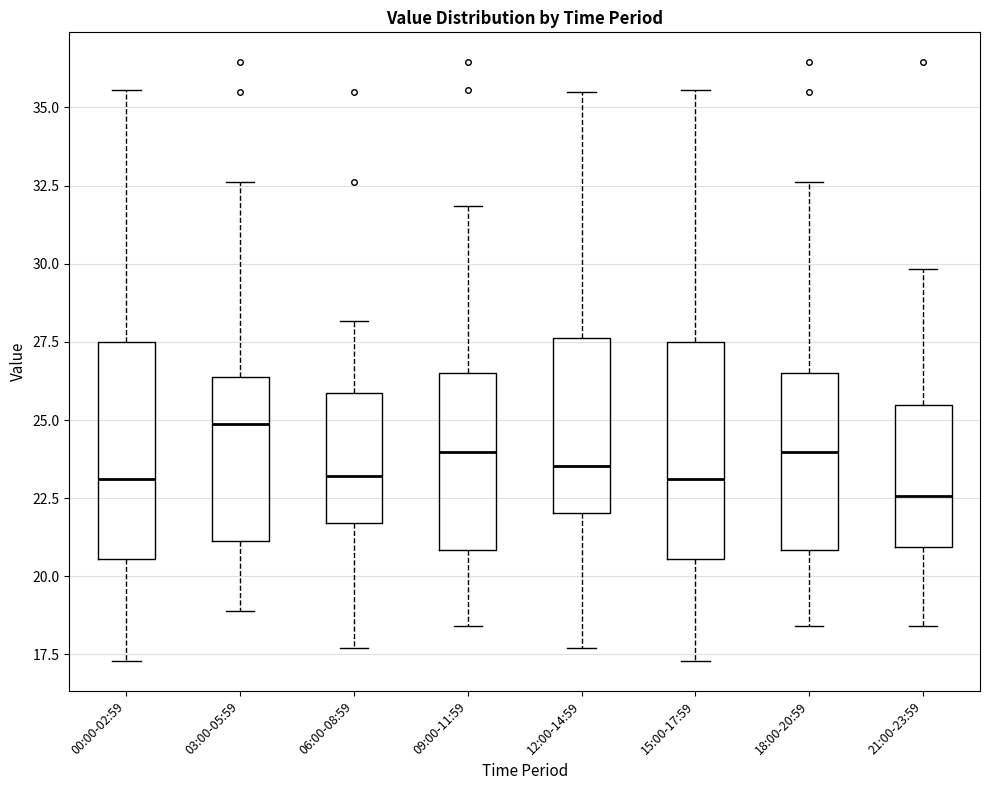

Reading left to right, read every box against the y-axis: the position of its median line, the range the box covers, and the ends of its whiskers. The values are not printed on the chart, so give them approximately, as read against the axis.

00:00-02:59: median 23.0, box 20.5 to 27.5, whiskers 17.5 to 35.5
03:00-05:59: median 25.0, box 21.0 to 26.5, whiskers 19.0 to 32.5
06:00-08:59: median 23.0, box 21.5 to 26.0, whiskers 17.5 to 28.0
09:00-11:59: median 24.0, box 21.0 to 26.5, whiskers 18.5 to 32.0
12:00-14:59: median 23.5, box 22.0 to 27.5, whiskers 17.5 to 35.5
15:00-17:59: median 23.0, box 20.5 to 27.5, whiskers 17.5 to 35.5
18:00-20:59: median 24.0, box 21.0 to 26.5, whiskers 18.5 to 32.5
21:00-23:59: median 22.5, box 21.0 to 25.5, whiskers 18.5 to 30.0